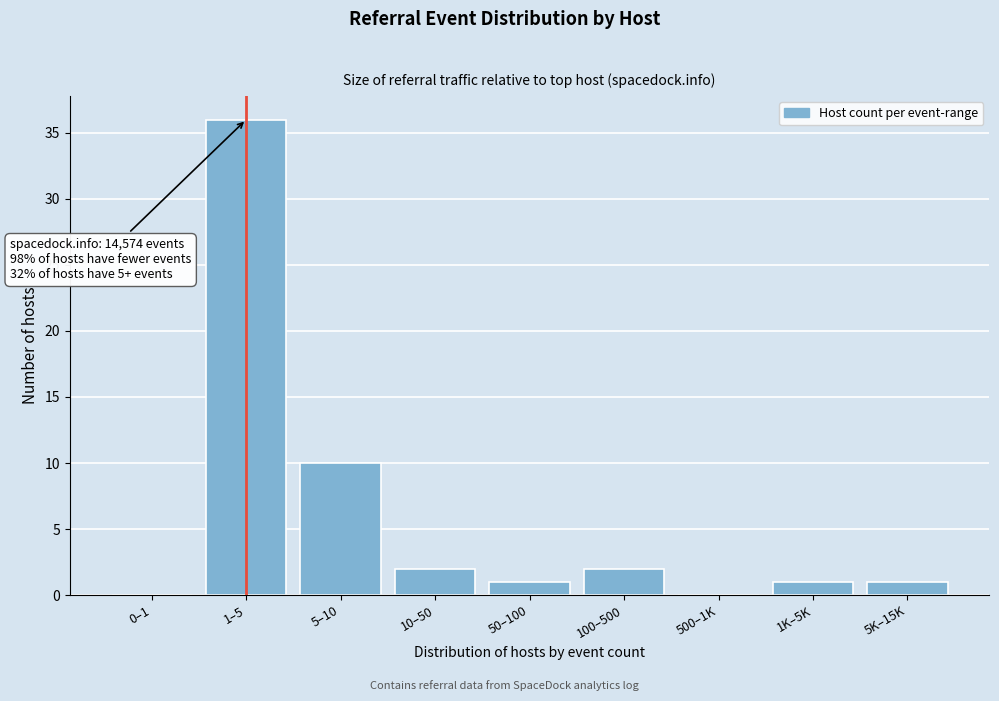

Reading right to left, list all the values displayed in this chart.

5K–15K=1	1K–5K=1	500–1K=0	100–500=2	50–100=1	10–50=2	5–10=10	1–5=36	0–1=0